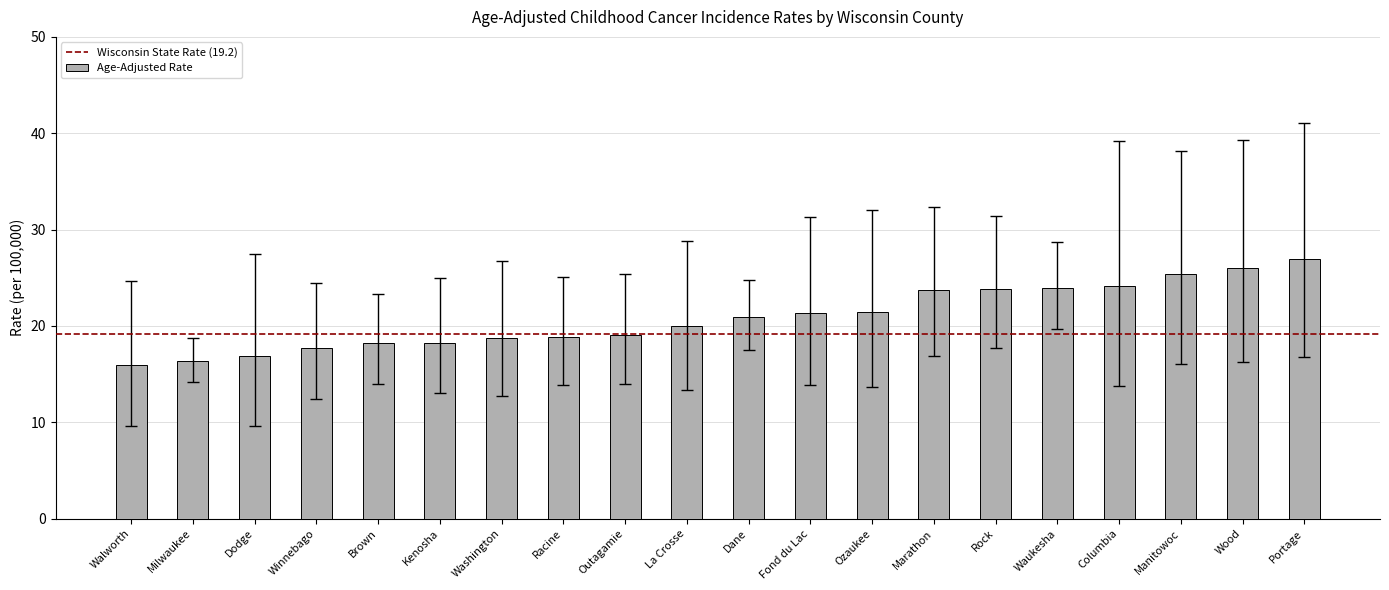

What is the maximum value shown in the chart?

27.0